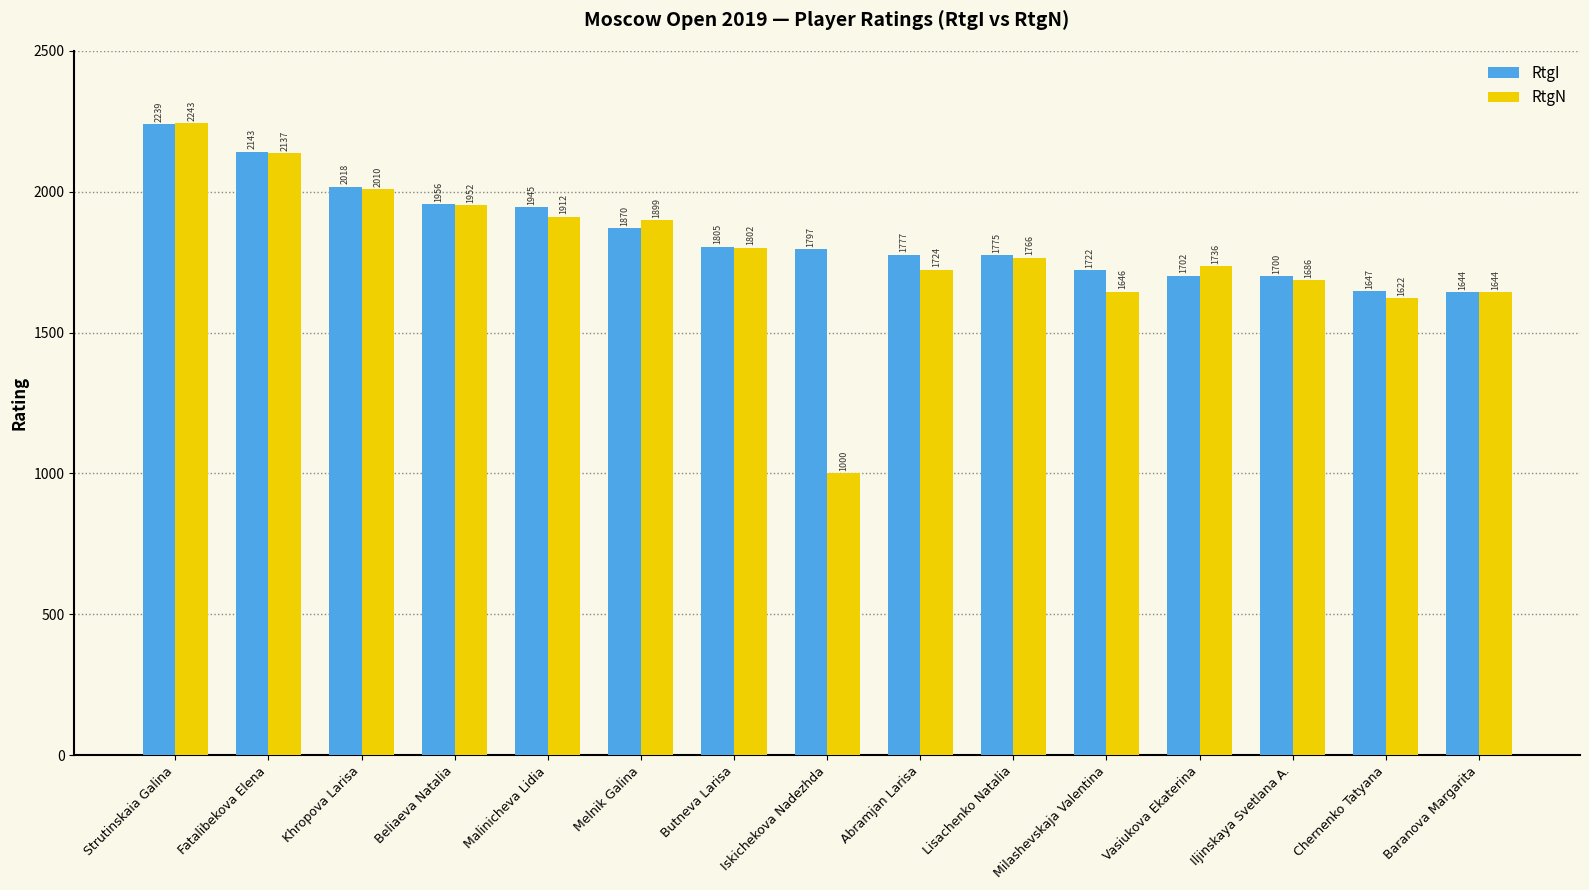

Is it true that RtgN equals 1644 at Baranova Margarita?

True